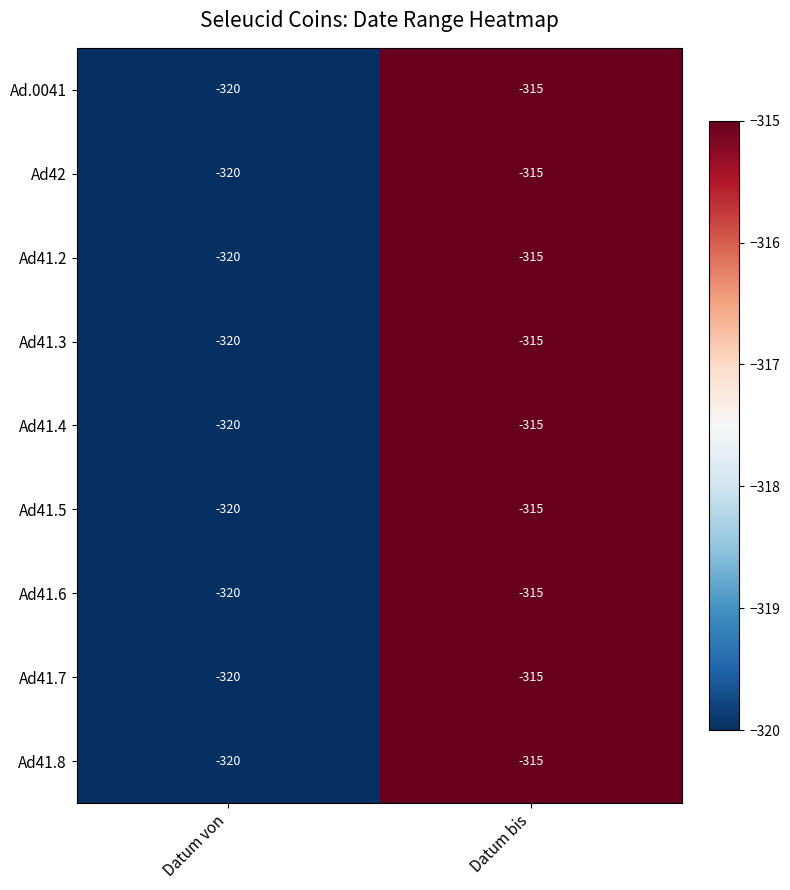

Read the Ad41.3 value at Datum von.

-320